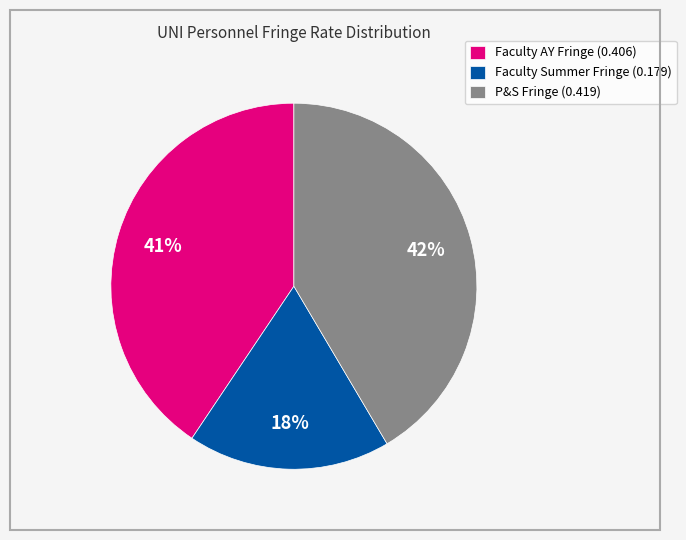

Is there any slice that represents more than half of the pie?

No